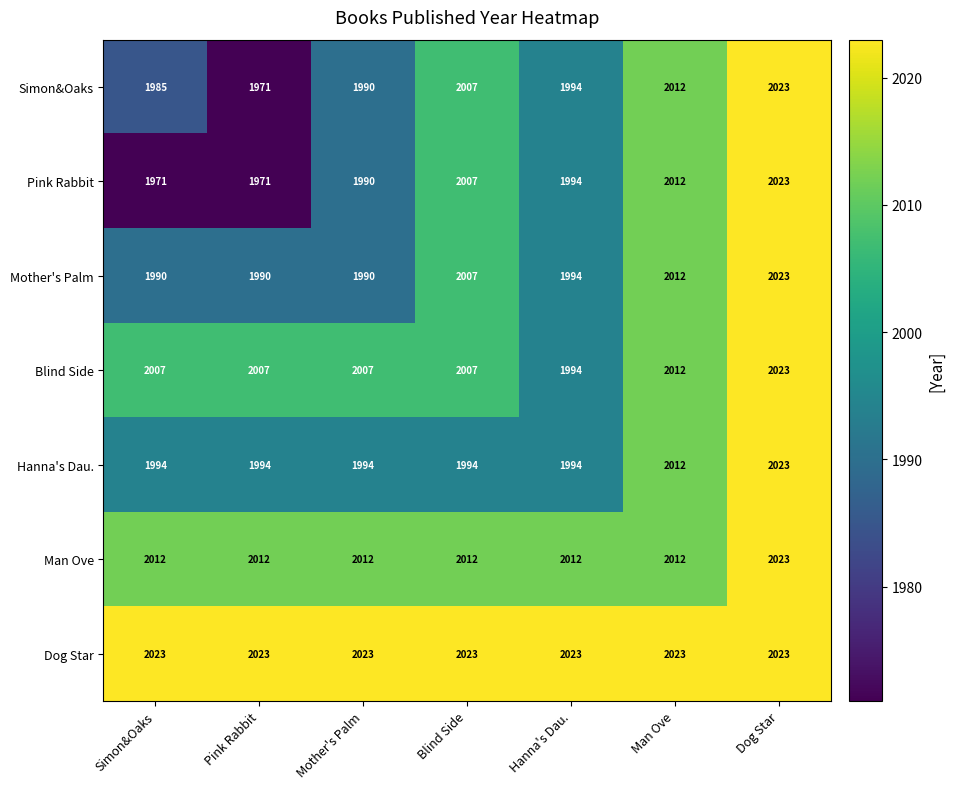

Is the value of Hanna's Dau. at Man Ove greater than the value of Pink Rabbit at Pink Rabbit?

Yes